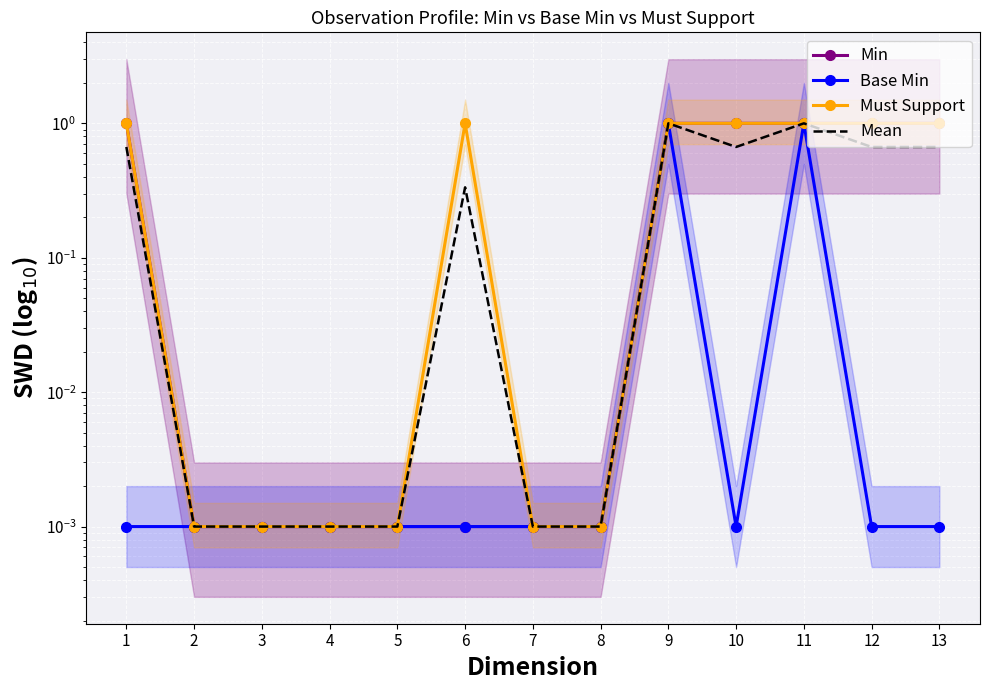

Is this an area chart (filled region under the line)?

No